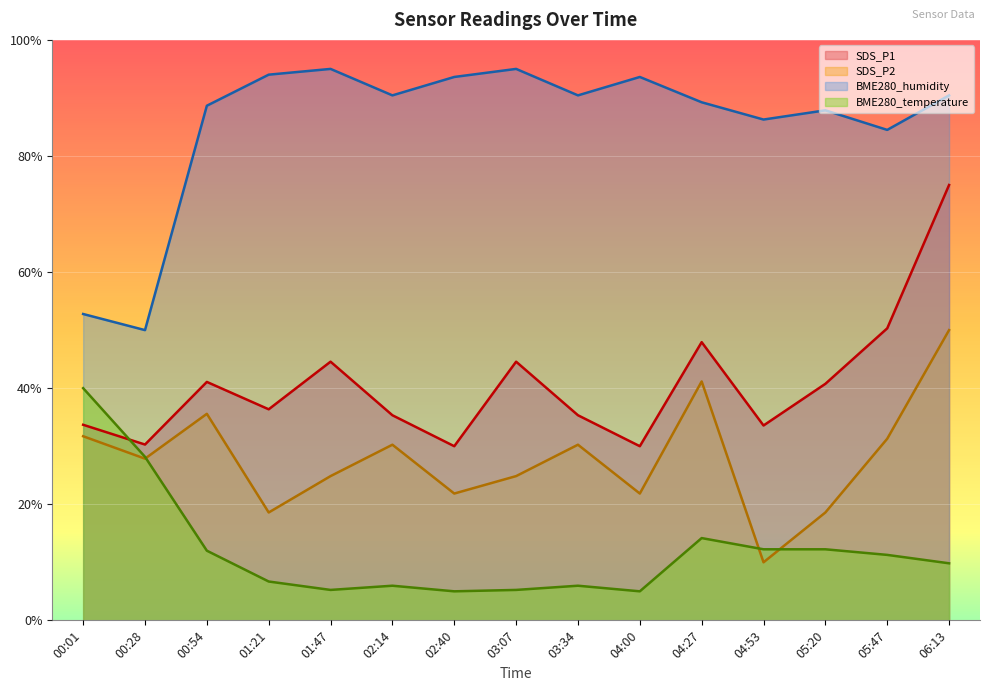

Which series has the largest total across all categories?

BME280_humidity